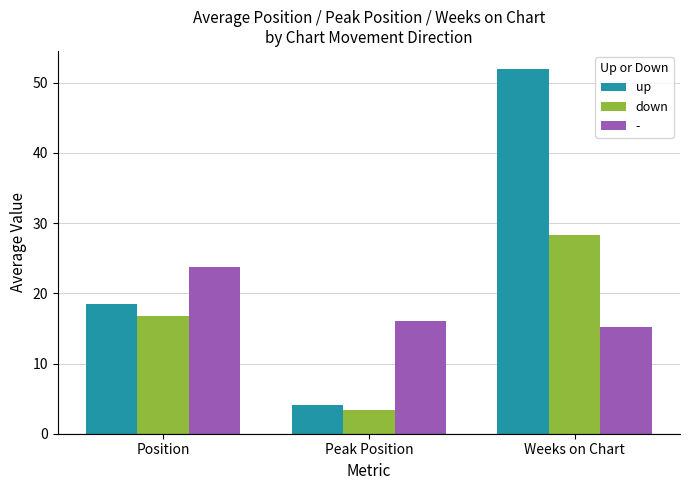

What is the difference between the highest and lowest values at Peak Position?

12.7